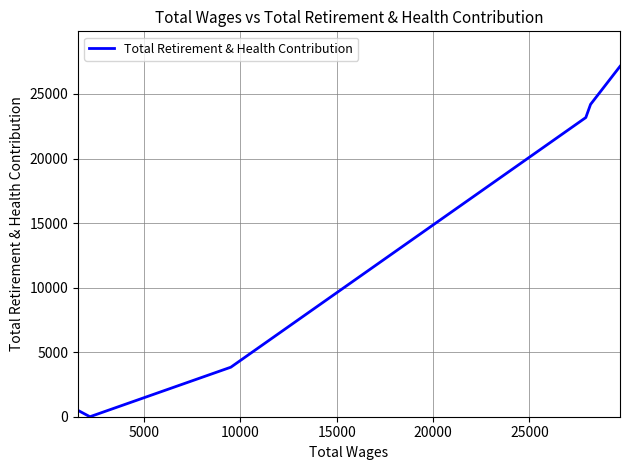

What is the maximum value shown in the chart?

27136